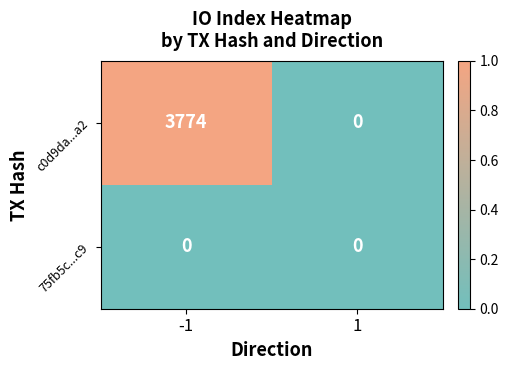

List the series in order of their peak value, highest first.

c0d9da...a2, 75fb5c...c9